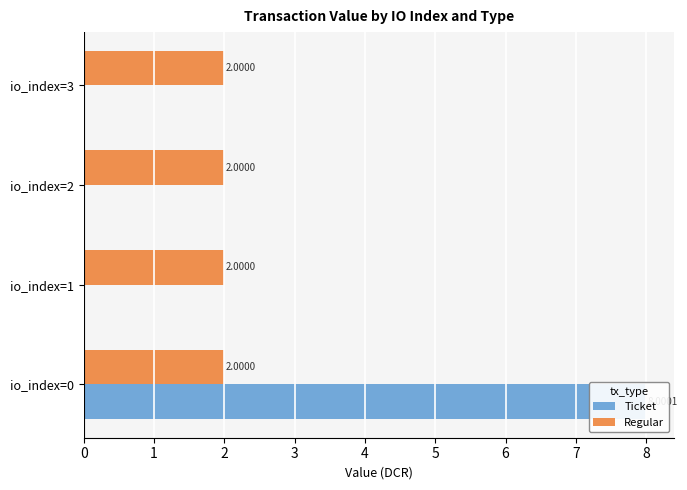

How many groups of bars are there?

4